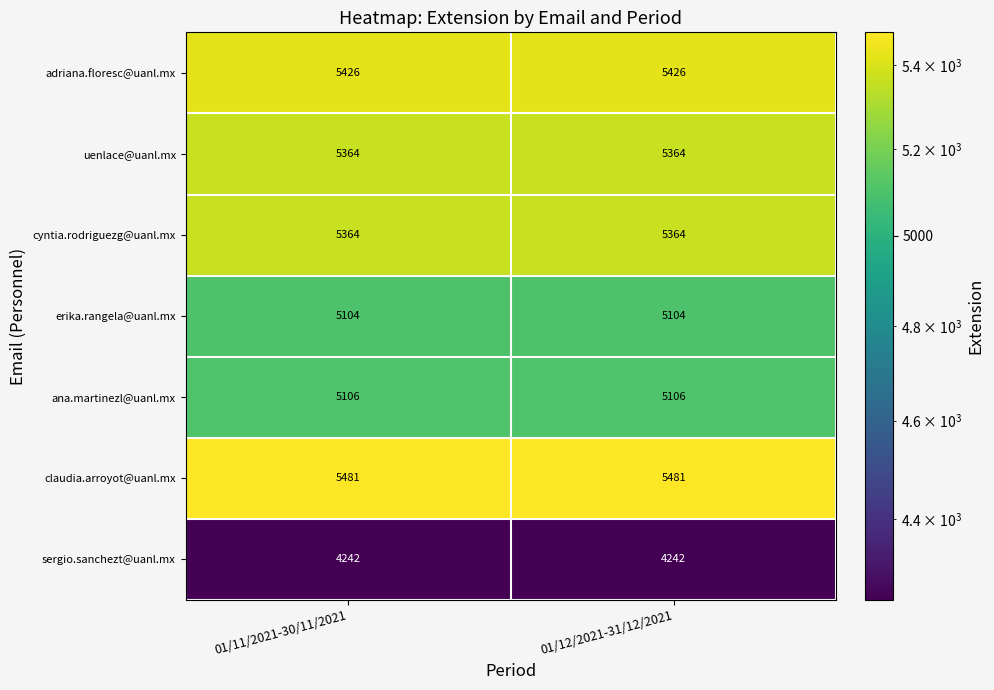

What is the sum of the erika.rangela@uanl.mx values at 01/11/2021-30/11/2021 and 01/12/2021-31/12/2021?

10208